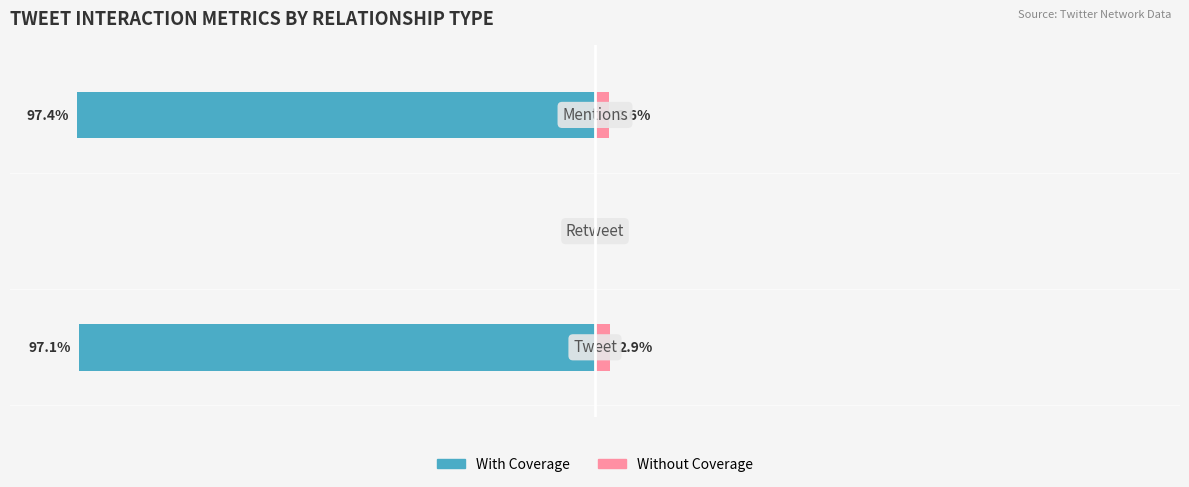

Are the bars horizontal?

Yes